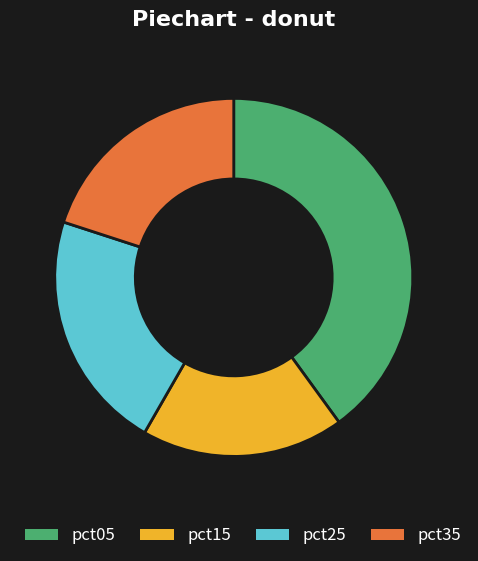

Which slice is the smallest?

pct15